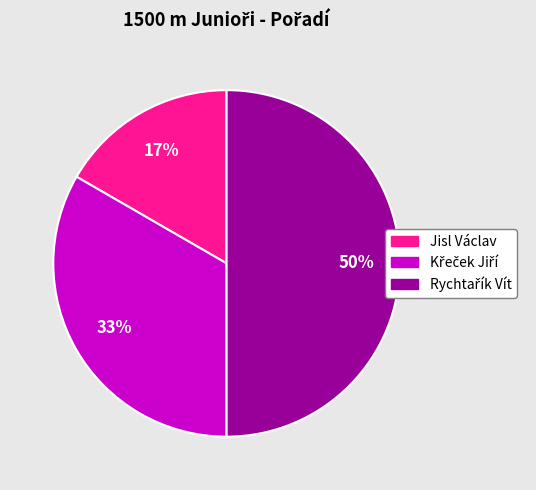

Which slice is the smallest?

Jisl Václav